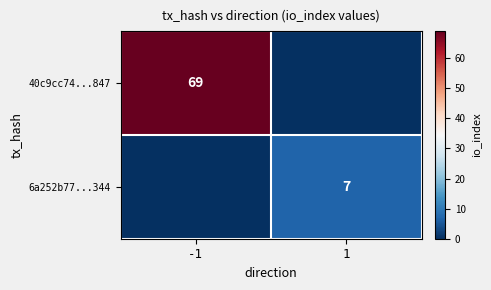

True or false: 6a252b77...344 has a value of 7 at 1.

True